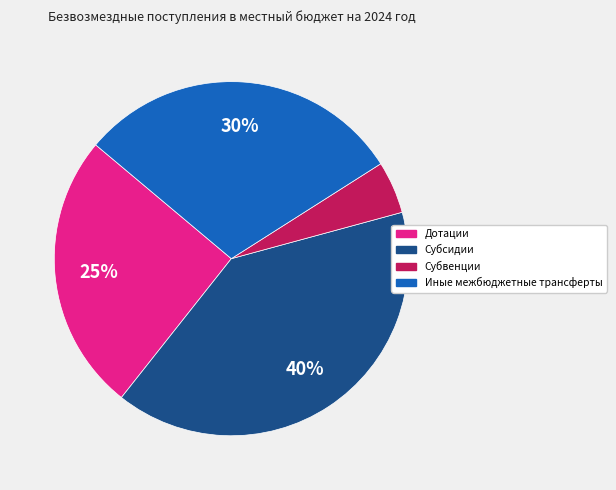

How many slices are in this pie chart?

4